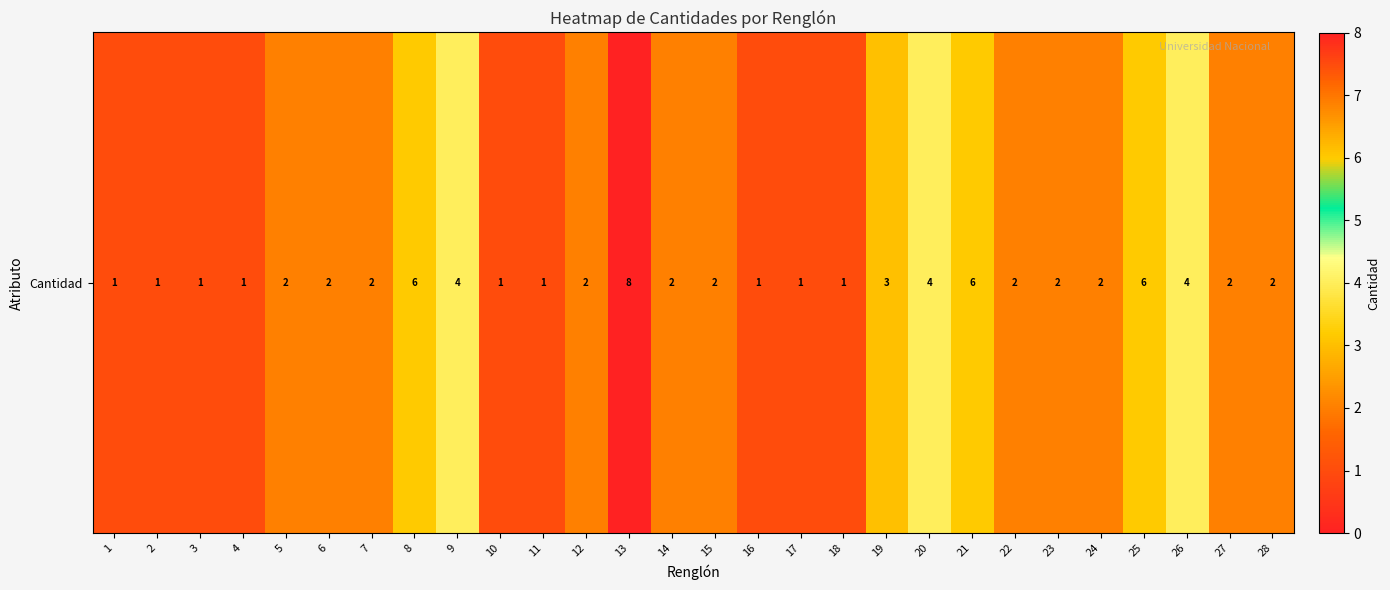

What is the minimum value shown in the chart?

1